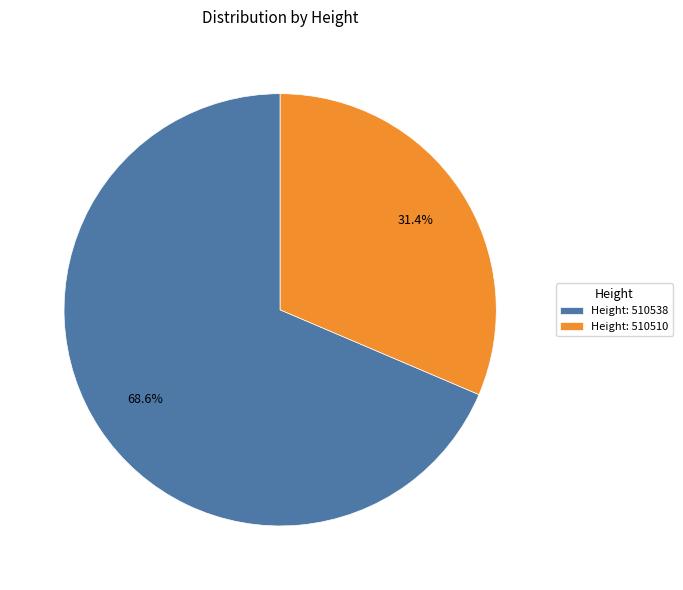

To the nearest percent, what is the average slice percentage?

50%